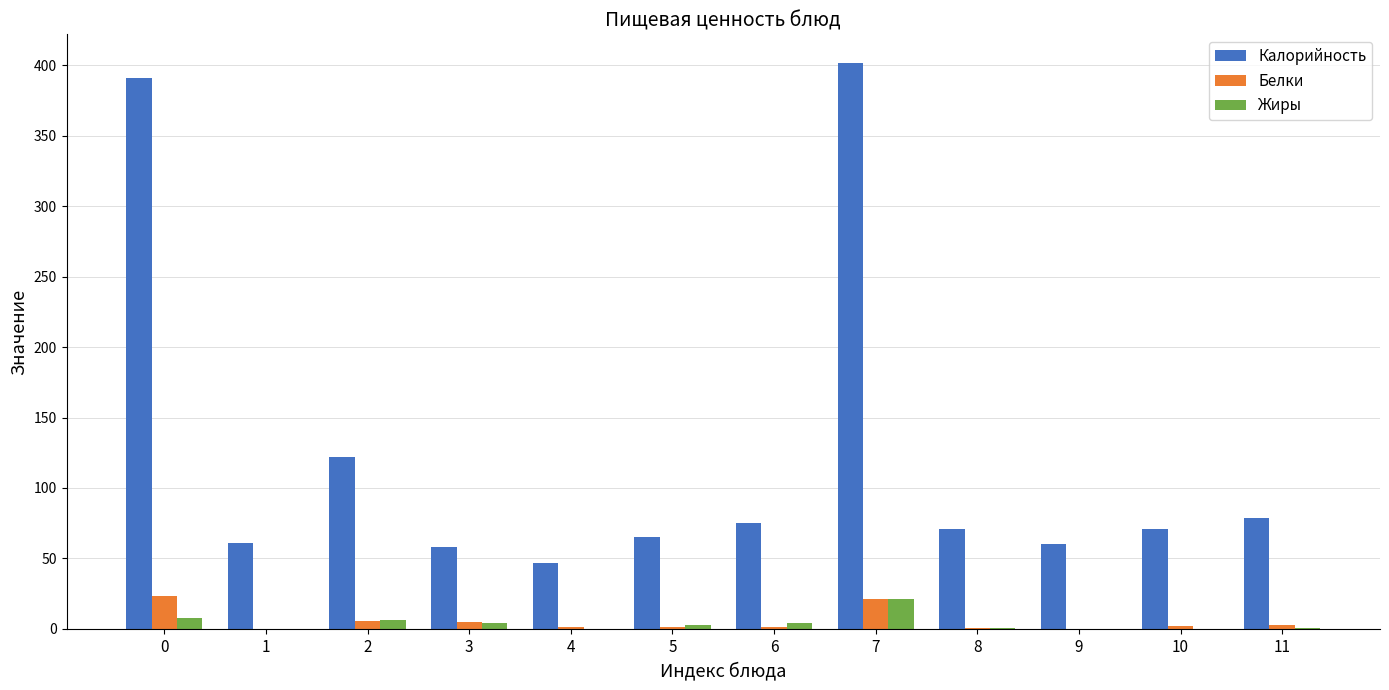

How many series are shown in this chart?

3